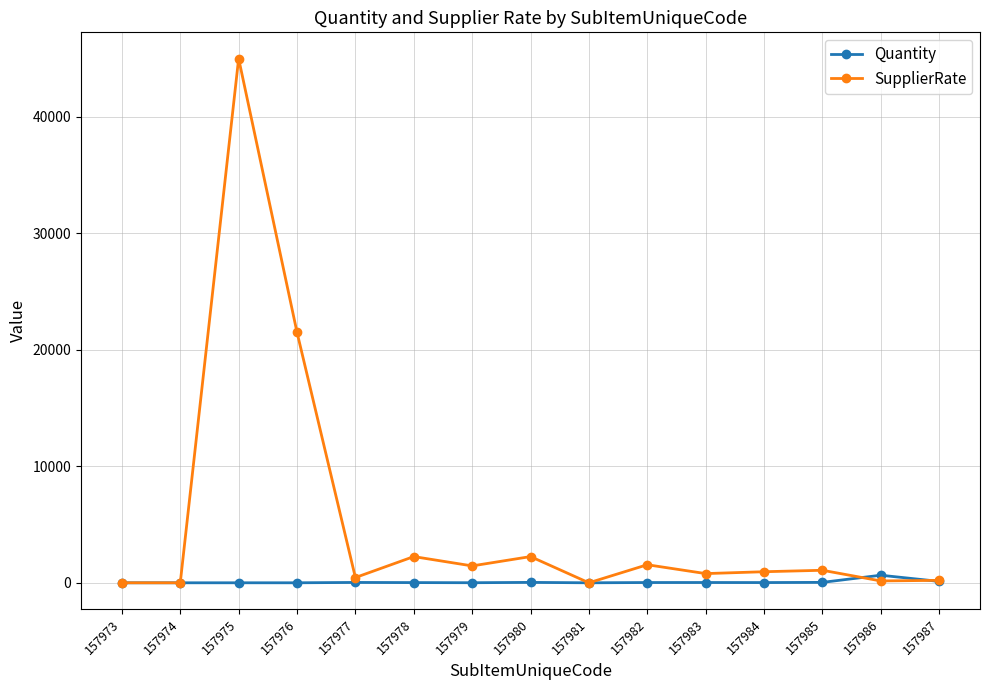

Which series has the largest total across all categories?

SupplierRate